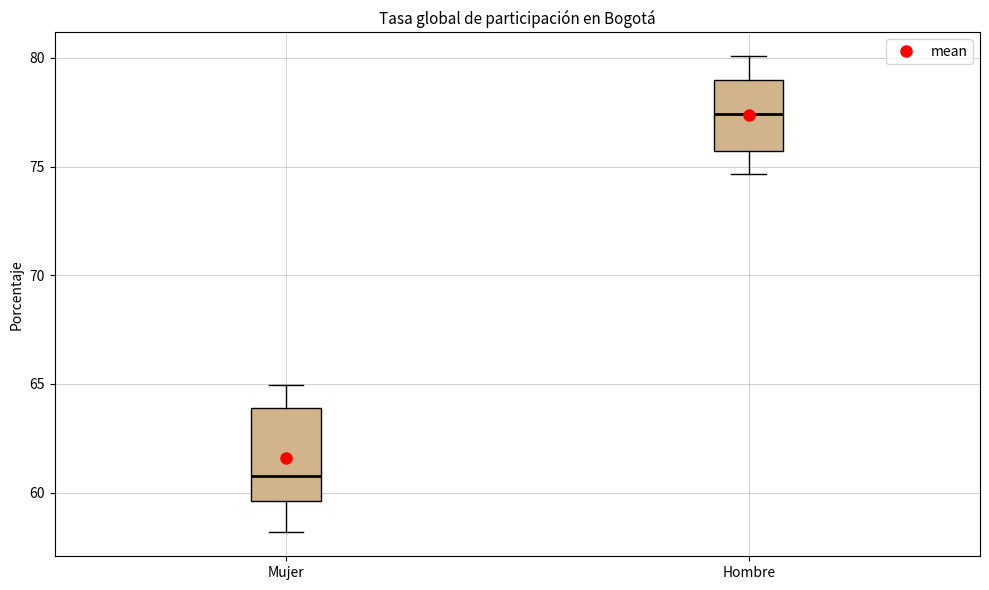

Reading left to right, read every box against the y-axis: the position of its median line, the range the box covers, and the ends of its whiskers. The values are not printed on the chart, so give them approximately, as read against the axis.

Mujer: median 60.5, box 59.5 to 64.0, whiskers 58.0 to 65.0
Hombre: median 77.5, box 75.5 to 79.0, whiskers 74.5 to 80.0